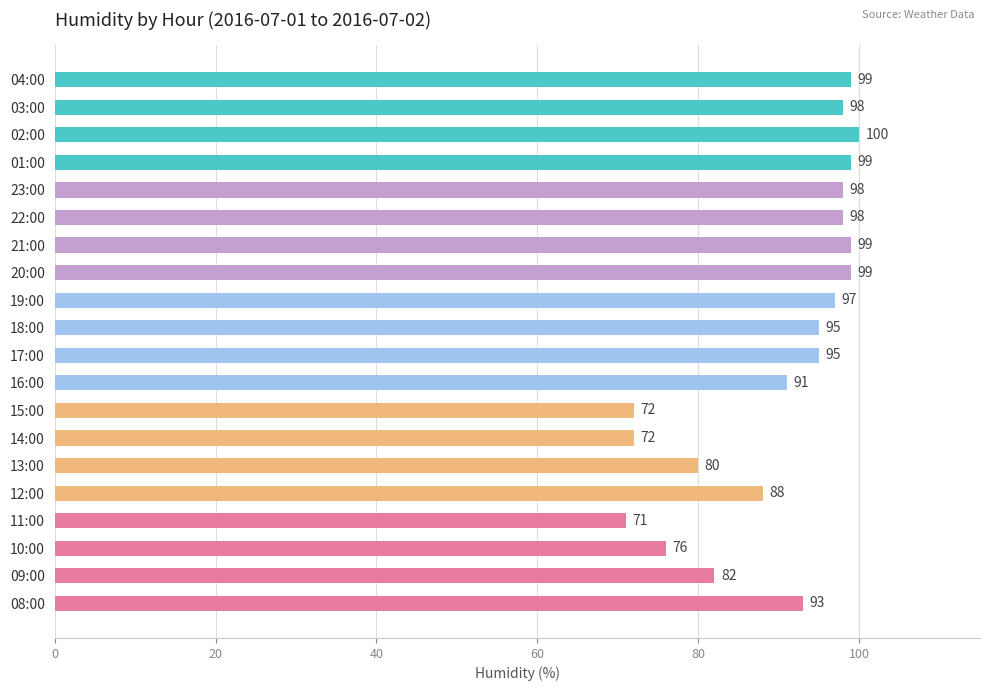

Is it true that the value at 20:00 is 150?

False